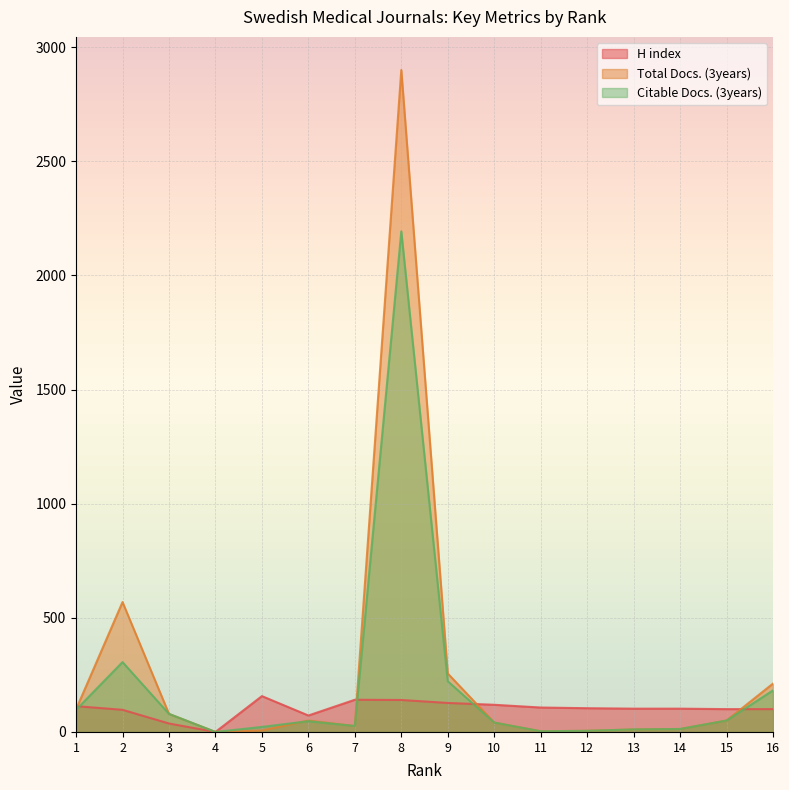

List the series in order of their overall mean, lowest first.

H index, Citable Docs. (3years), Total Docs. (3years)